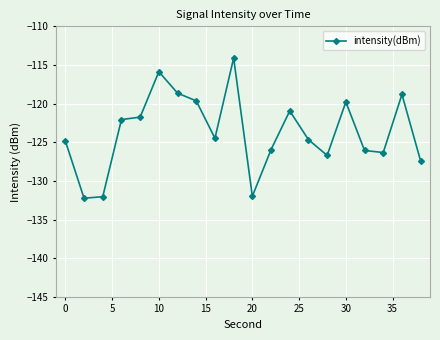

True or false: the data has more than 1 interior local peaks.

True